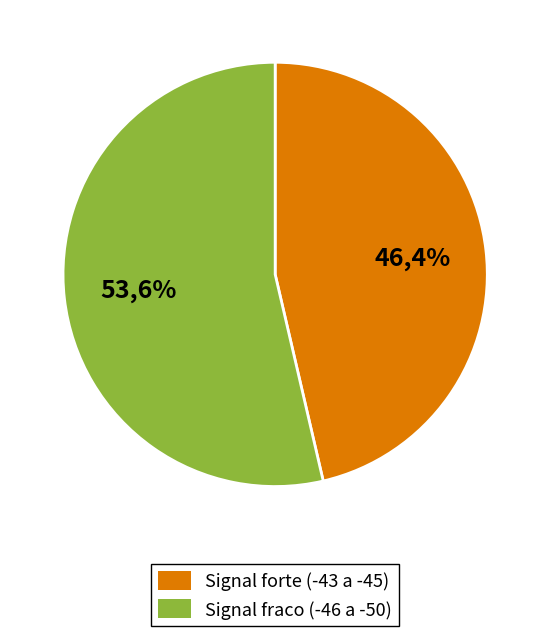

Combined, do Signal -49 and Signal -50 account for over 50%?

No